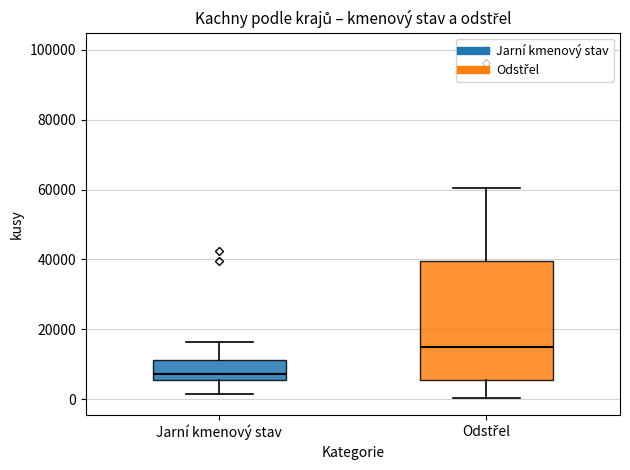

Which box's median line is the lowest?

Jarní kmenový stav